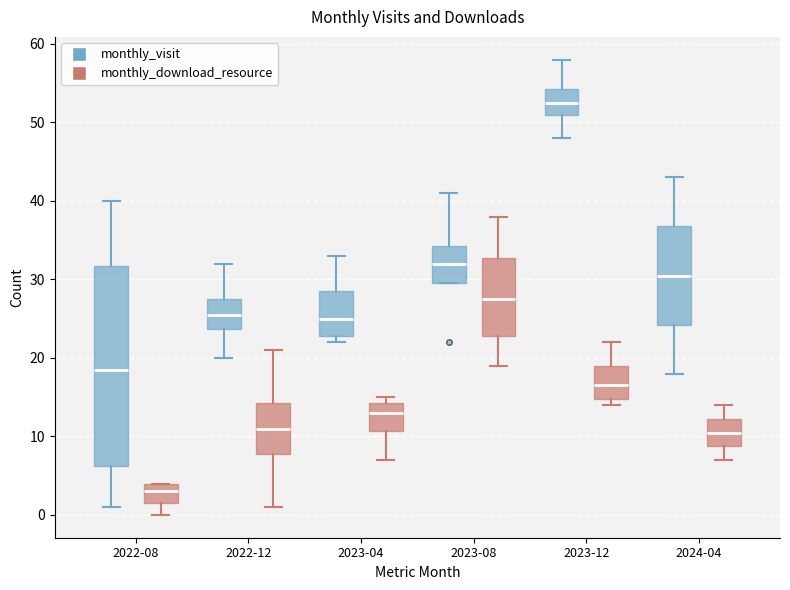

Comparing the boxes themselves (not the whiskers), which one is the tallest?

2022-08 (monthly_visit)